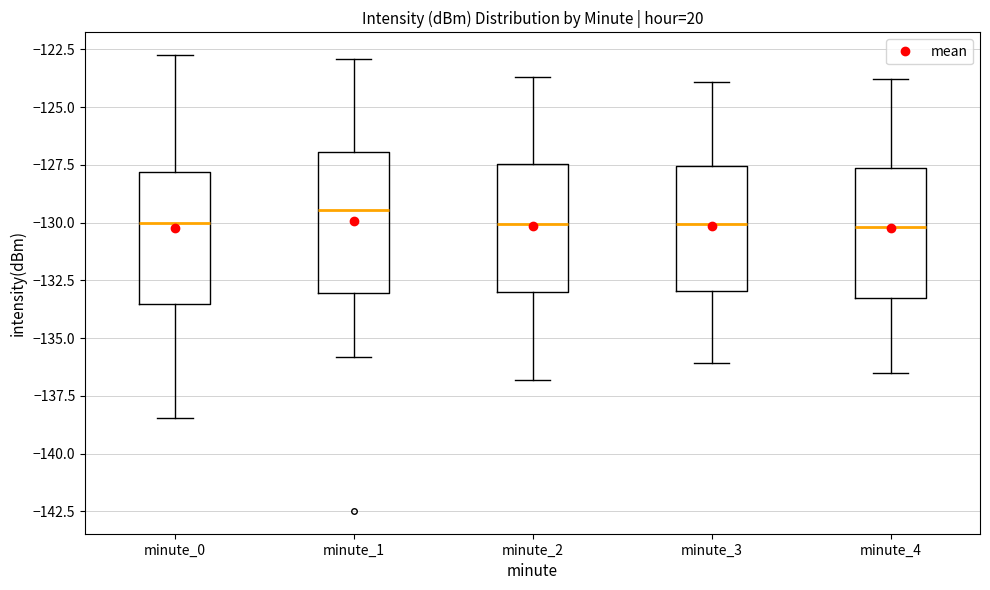

Which box's median line is the highest?

minute_1